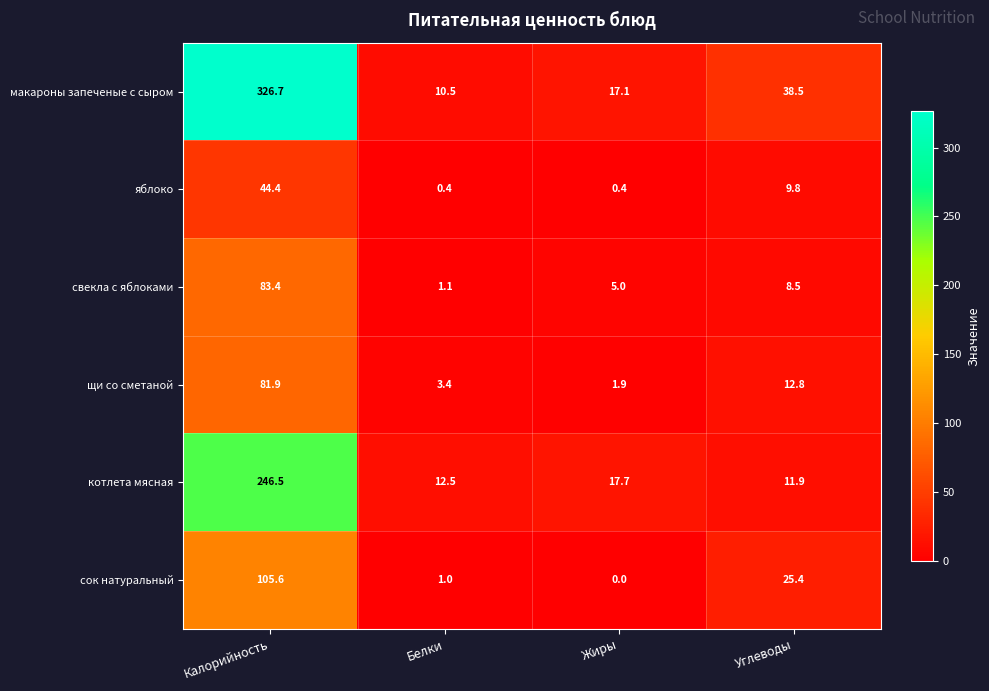

What is the total value across all series at Белки?

28.9